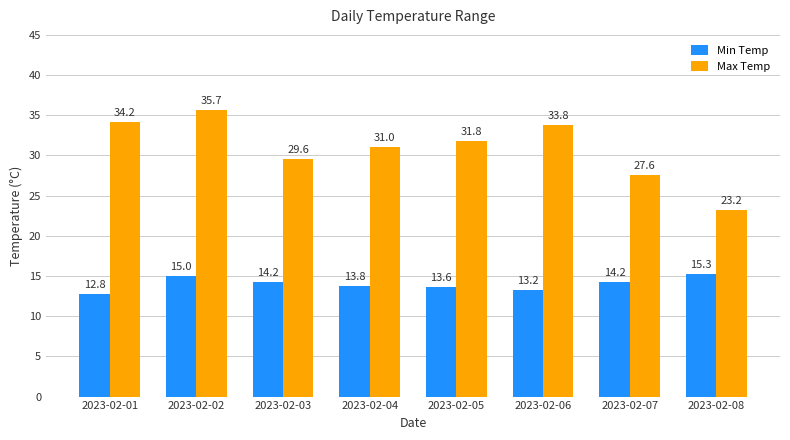

What is the spread (max minus min) of values at 2023-02-06?

20.6